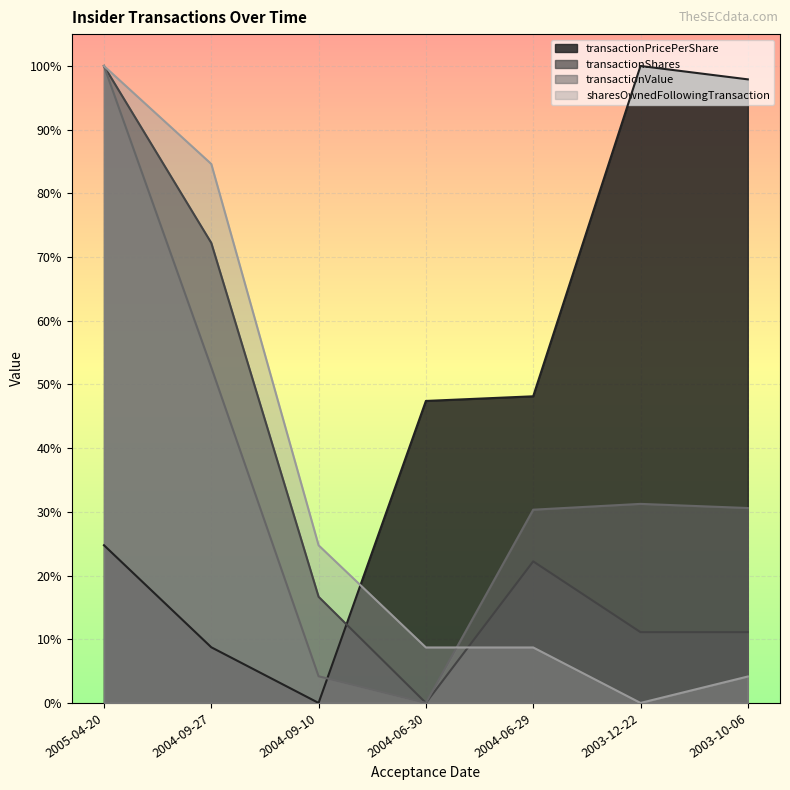

Reading right to left, transcribe all the data shown in this chart.

transactionPricePerShare: 2003-10-06=1.0	2003-12-22=1.0	2004-06-29=0.5	2004-06-30=0.5	2004-09-10=0.0	2004-09-27=0.1	2005-04-20=0.2
transactionShares: 2003-10-06=0.1	2003-12-22=0.1	2004-06-29=0.2	2004-06-30=0.0	2004-09-10=0.2	2004-09-27=0.7	2005-04-20=1.0
transactionValue: 2003-10-06=0.3	2003-12-22=0.3	2004-06-29=0.3	2004-06-30=0.0	2004-09-10=0.0	2004-09-27=0.5	2005-04-20=1.0
sharesOwnedFollowingTransaction: 2003-10-06=0.0	2003-12-22=0.0	2004-06-29=0.1	2004-06-30=0.1	2004-09-10=0.2	2004-09-27=0.8	2005-04-20=1.0